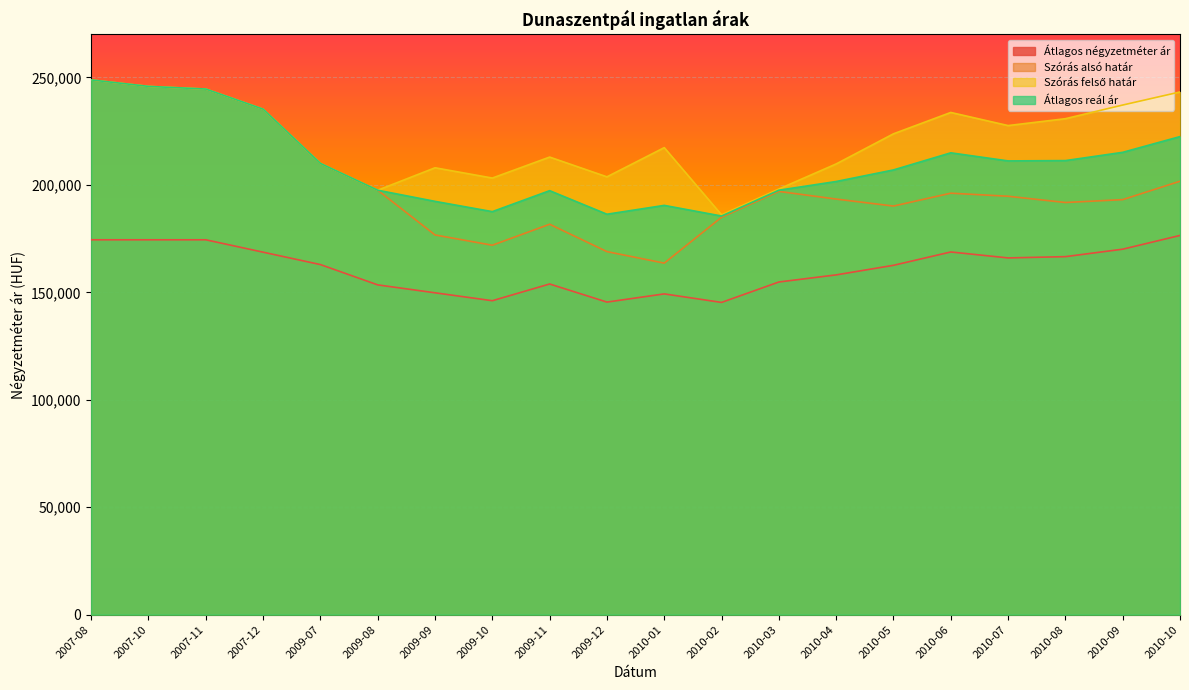

True or false: Átlagos négyzetméter ár and Szórás alsó határ intersect in this chart.

False